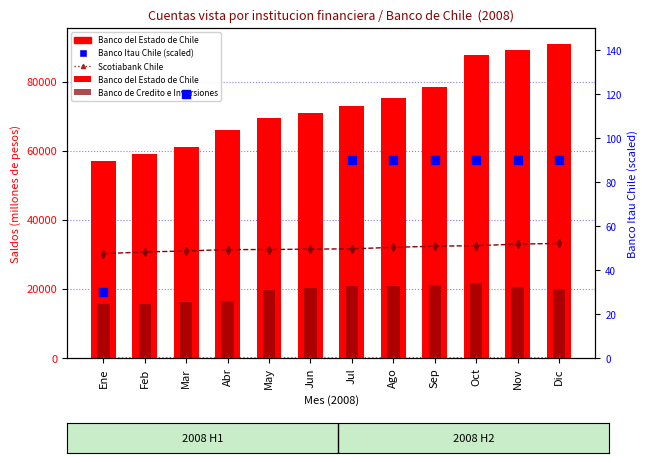

Which series reaches the maximum Y coordinate?

Banco del Estado de Chile